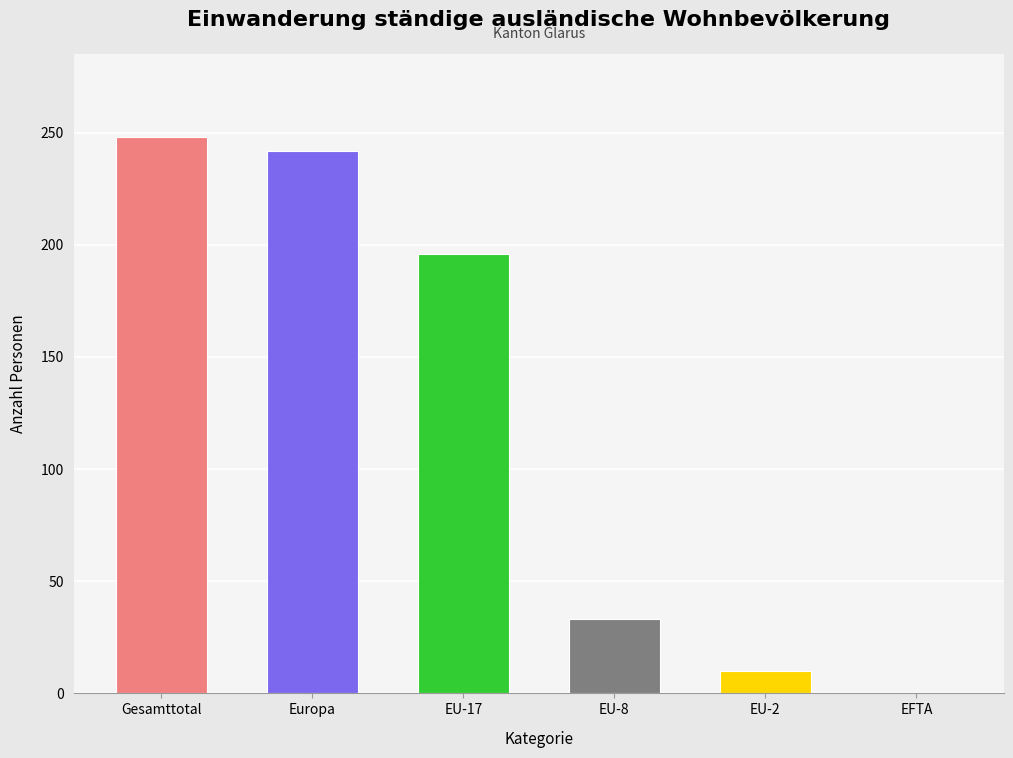

What is the greatest value displayed?

248